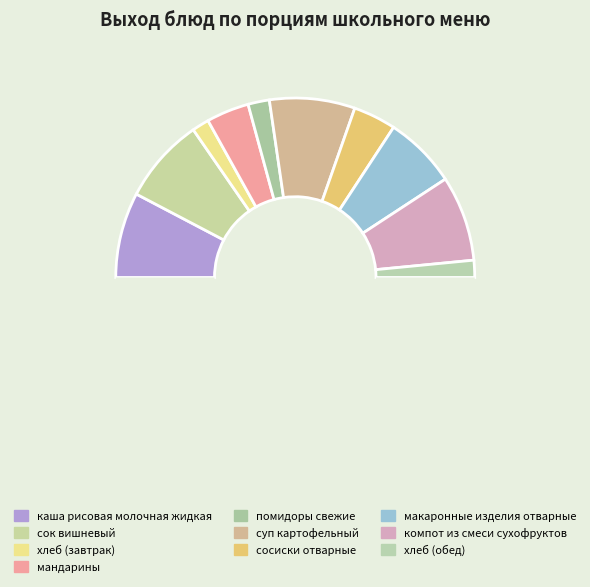

How many segments does this pie chart have?

11